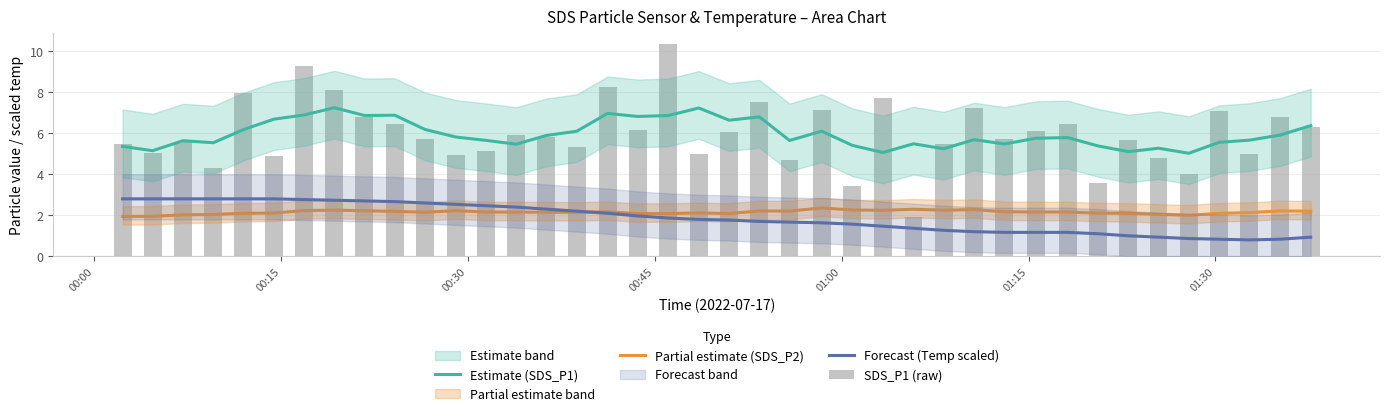

Reading left to right, extract all data points from this chart.

Estimate (SDS_P1): 5.4	5.1	5.6	5.5	6.2	6.7	6.9	7.2	6.9	6.9	6.2	5.8	5.7	5.5	5.9	6.1	7.0	6.8	6.9	7.2	6.6	6.8	5.6	6.1	5.4	5.1	5.5	5.2	5.7	5.5	5.8	5.8	5.4	5.1	5.3	5.0	5.6	5.7	5.9	6.4
Partial estimate (SDS_P2): 1.9	2.0	2.0	2.0	2.1	2.1	2.2	2.3	2.2	2.2	2.1	2.2	2.2	2.2	2.1	2.1	2.2	2.1	2.1	2.1	2.1	2.2	2.2	2.4	2.3	2.2	2.3	2.2	2.3	2.2	2.2	2.2	2.1	2.1	2.0	2.0	2.1	2.1	2.2	2.2
Forecast (Temp scaled): 2.8	2.8	2.8	2.8	2.8	2.8	2.8	2.7	2.7	2.7	2.6	2.5	2.5	2.4	2.3	2.2	2.1	2.0	1.9	1.8	1.8	1.7	1.7	1.6	1.6	1.5	1.4	1.3	1.2	1.2	1.2	1.2	1.1	1.0	0.9	0.9	0.8	0.8	0.8	0.9
SDS_P1 (raw): 5.5	5.0	5.5	4.3	8.0	4.9	9.3	8.1	6.8	6.4	5.7	5.0	5.1	5.9	5.8	5.3	8.2	6.2	10.3	5.0	6.1	7.5	4.7	7.2	3.5	7.7	1.9	5.5	7.2	5.7	6.1	6.5	3.6	5.7	4.8	4.0	7.1	5.0	6.8	6.3